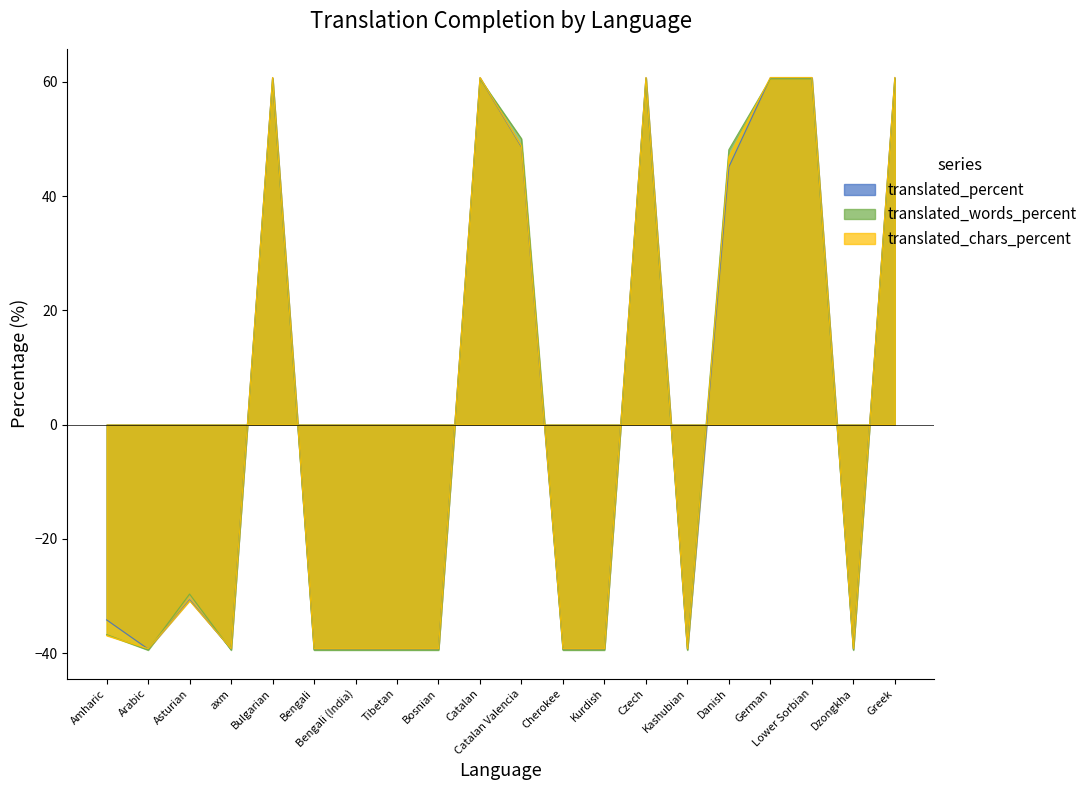

How many lines are shown in the chart?

3